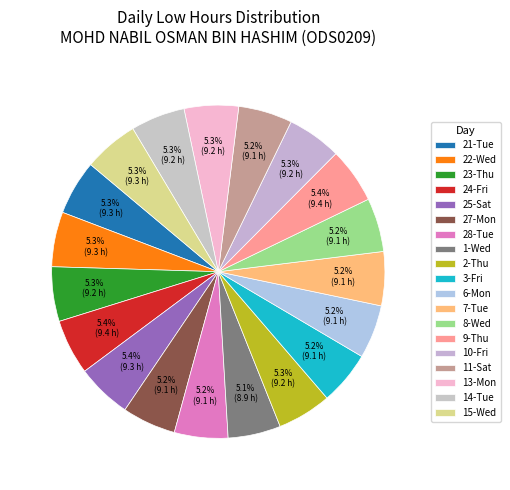

To the nearest percent, what portion does 27-Mon represent?

5%